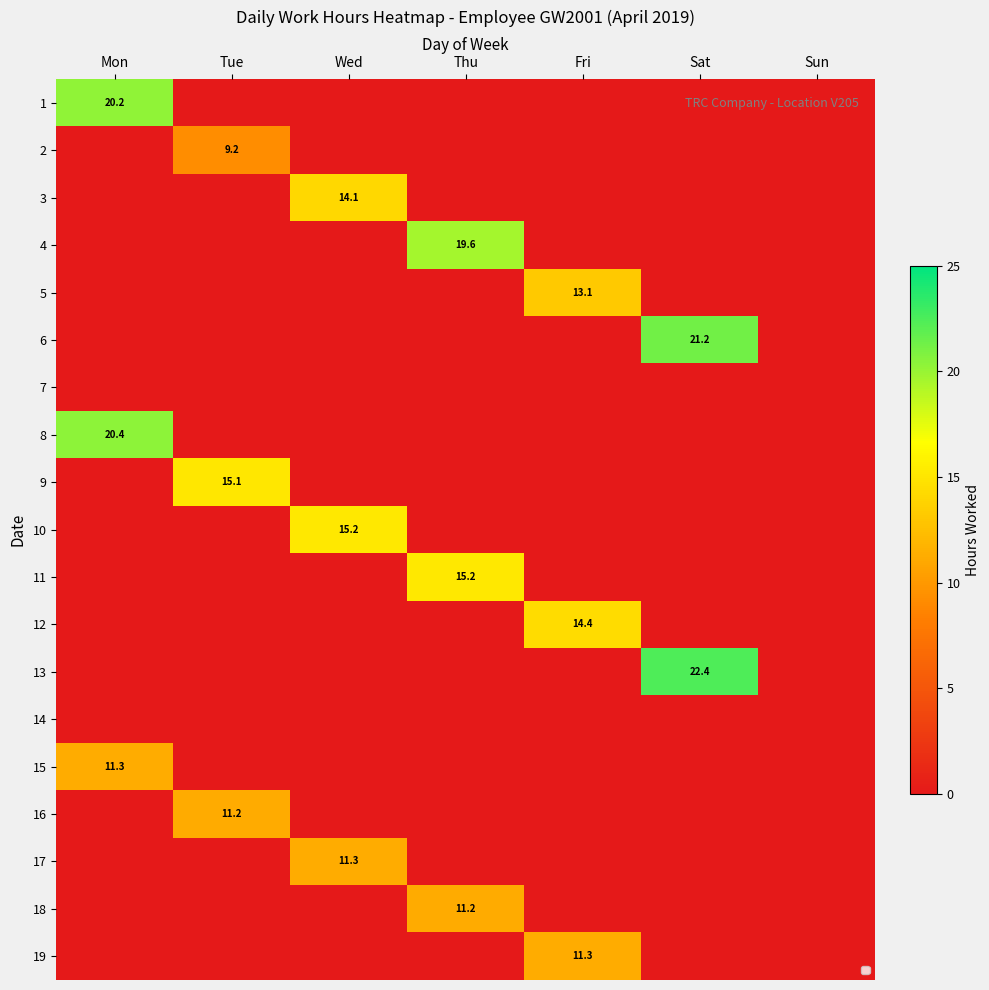

Between Thu and Wed, which is larger?

Thu